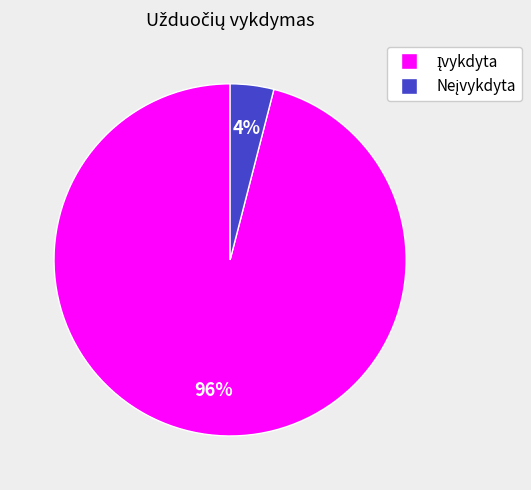

Count the number of slices in the pie.

2